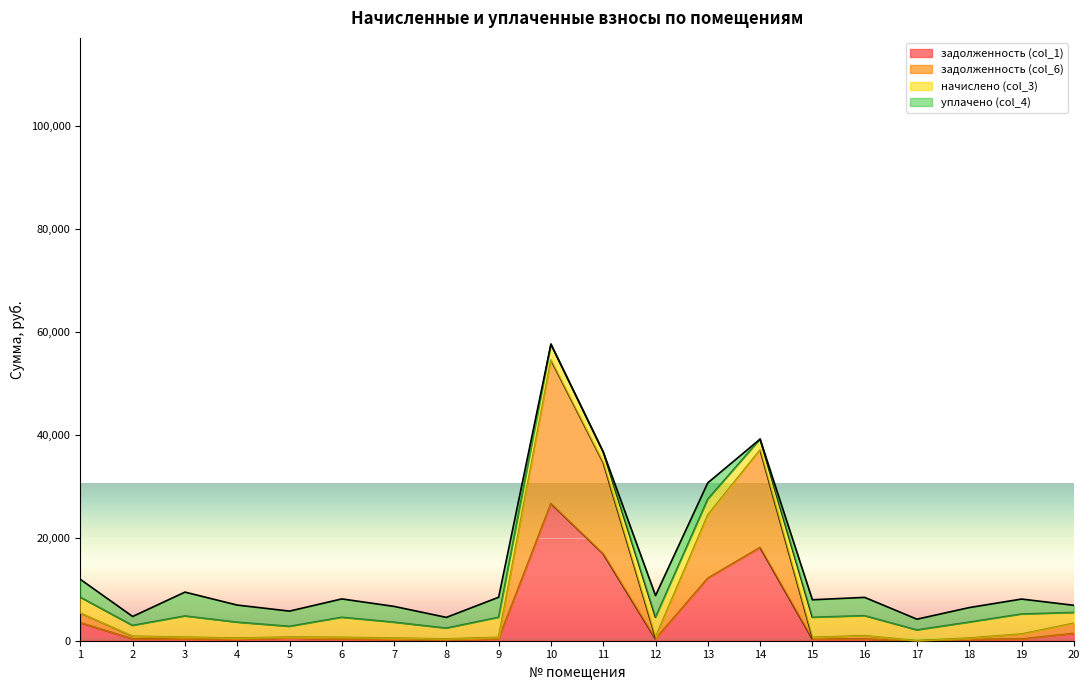

What is the greatest value displayed?

54532.2